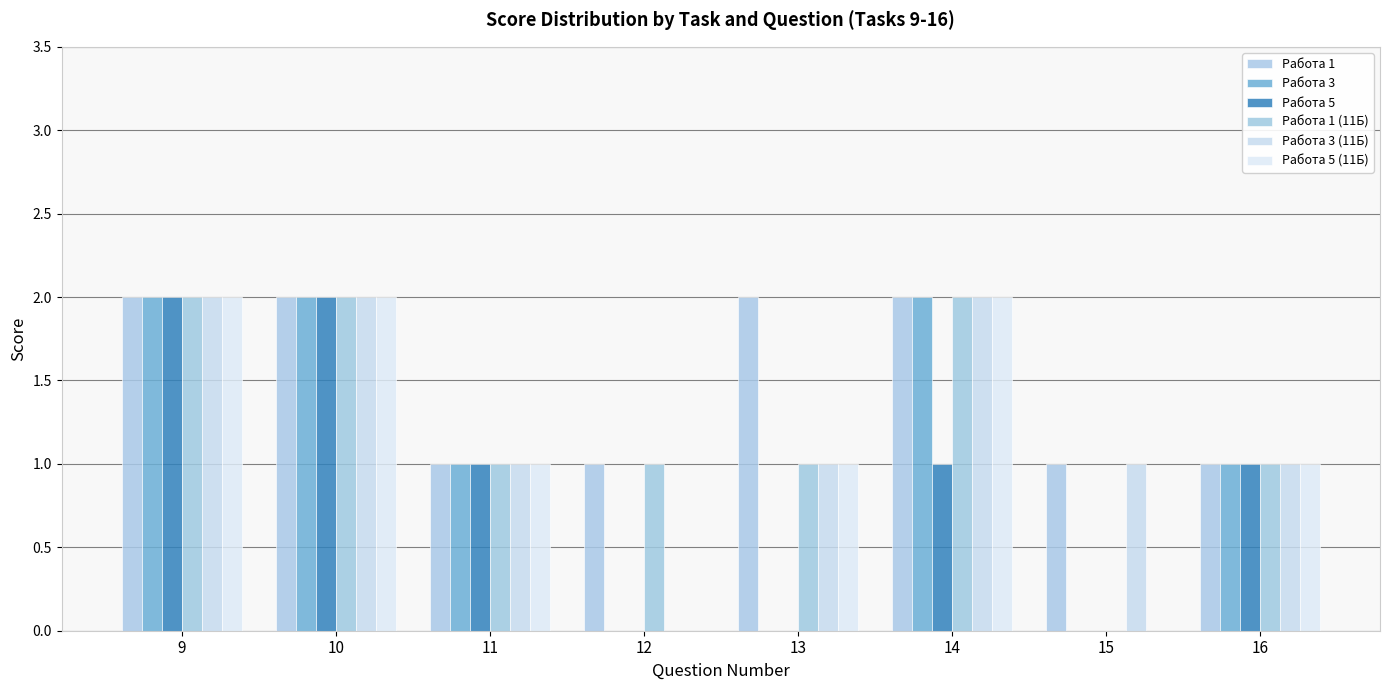

What is the value of the Работа 5 bar at the 2nd from the left?

2